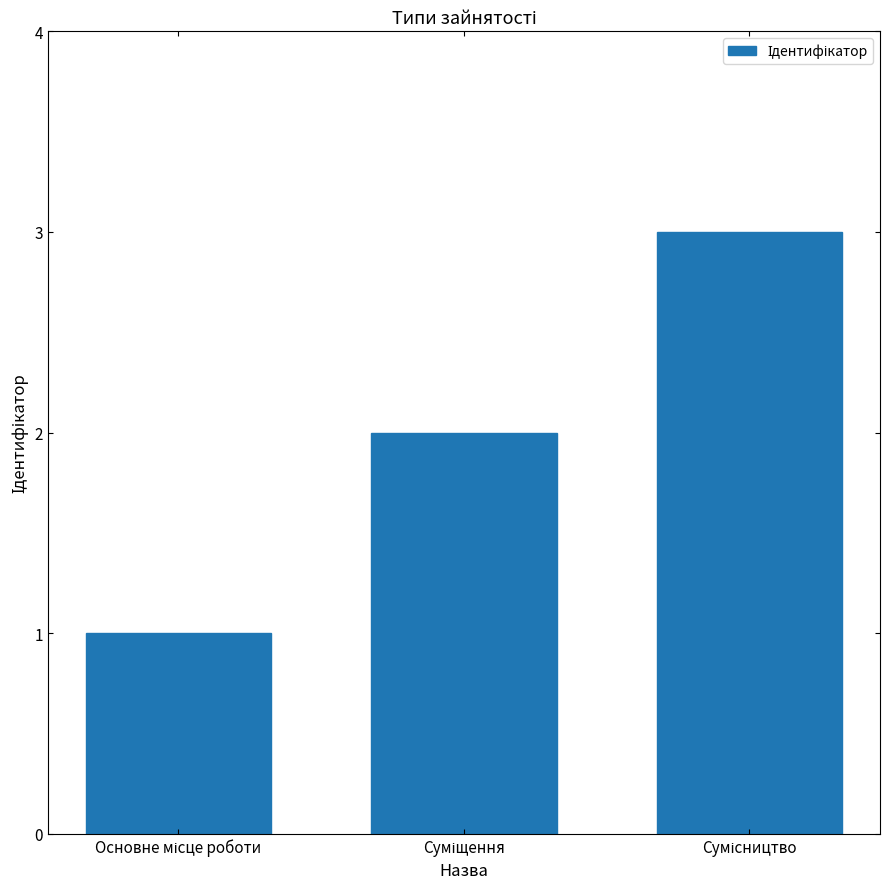

What is the sum of all values?

6